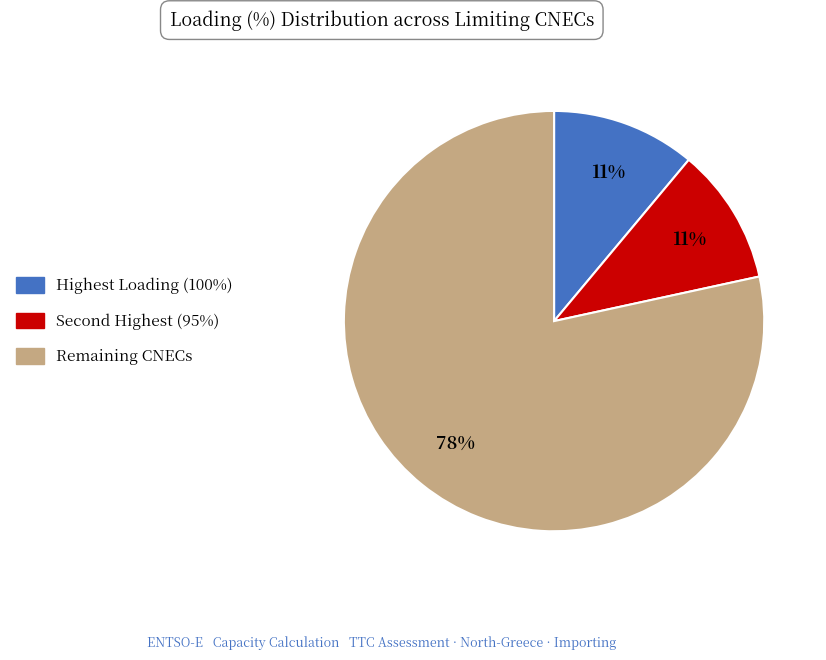

Is there a majority slice in this chart?

Yes